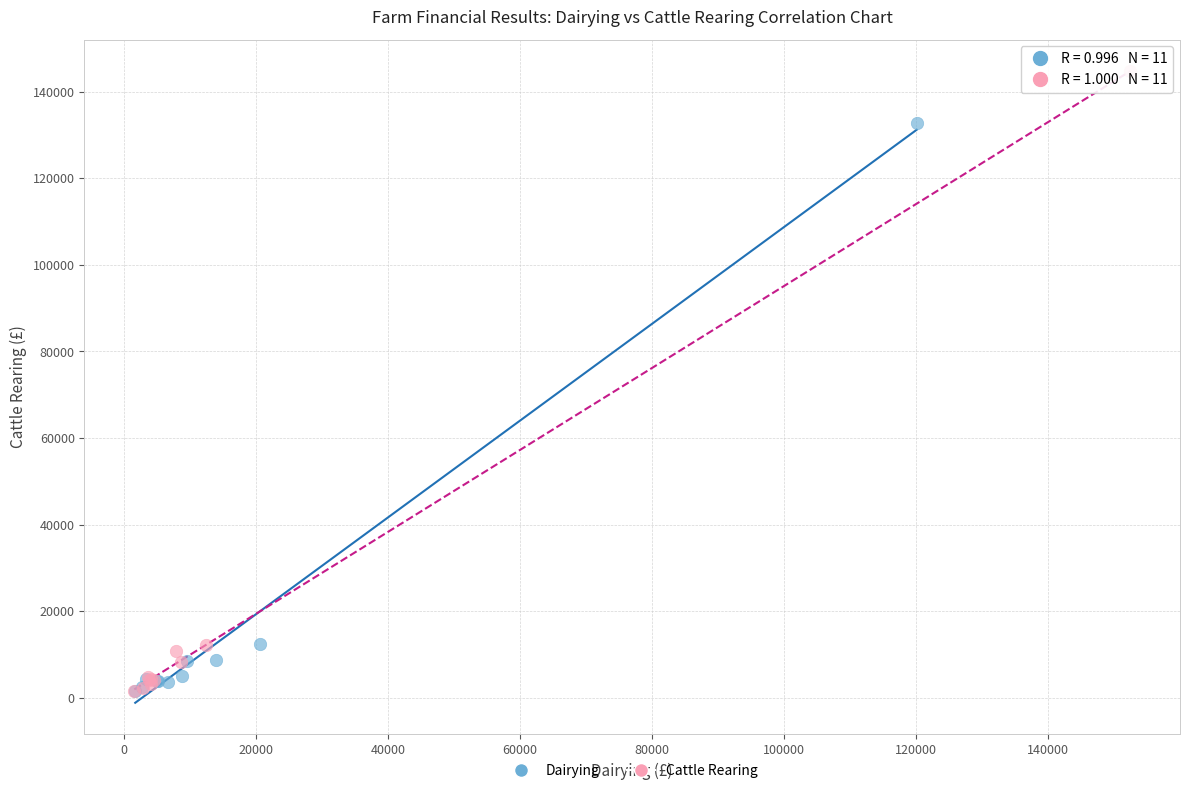

Which series reaches the maximum Y coordinate?

Cattle Rearing